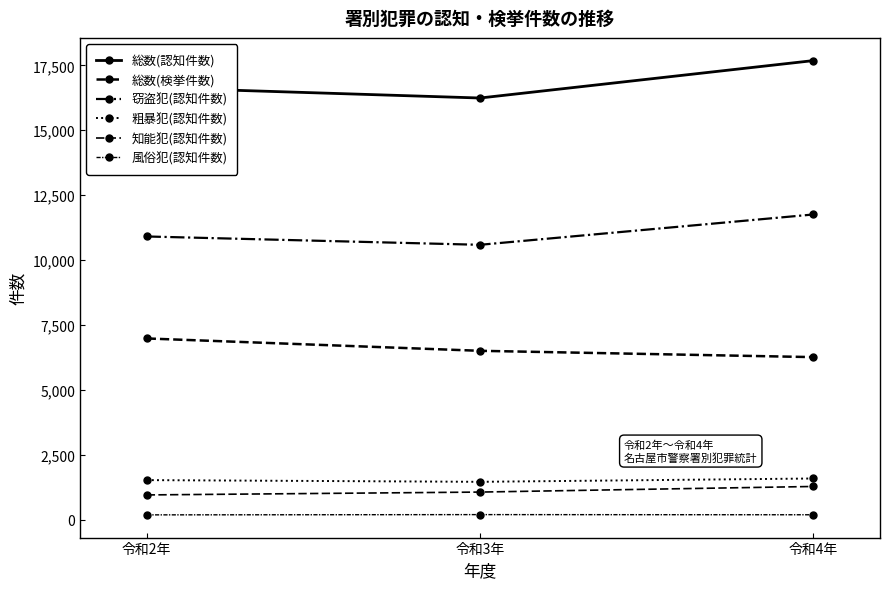

Which has a higher value, 令和2年 or 令和3年?

令和2年